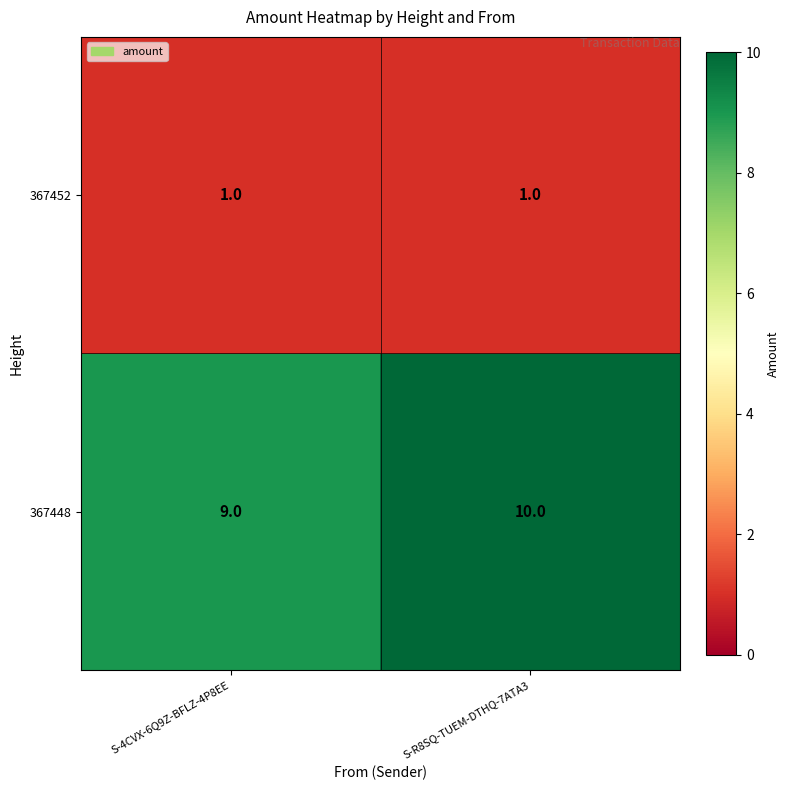

Reading right to left, what are all the values shown in this chart?

367452: 1	1
367448: 10	9